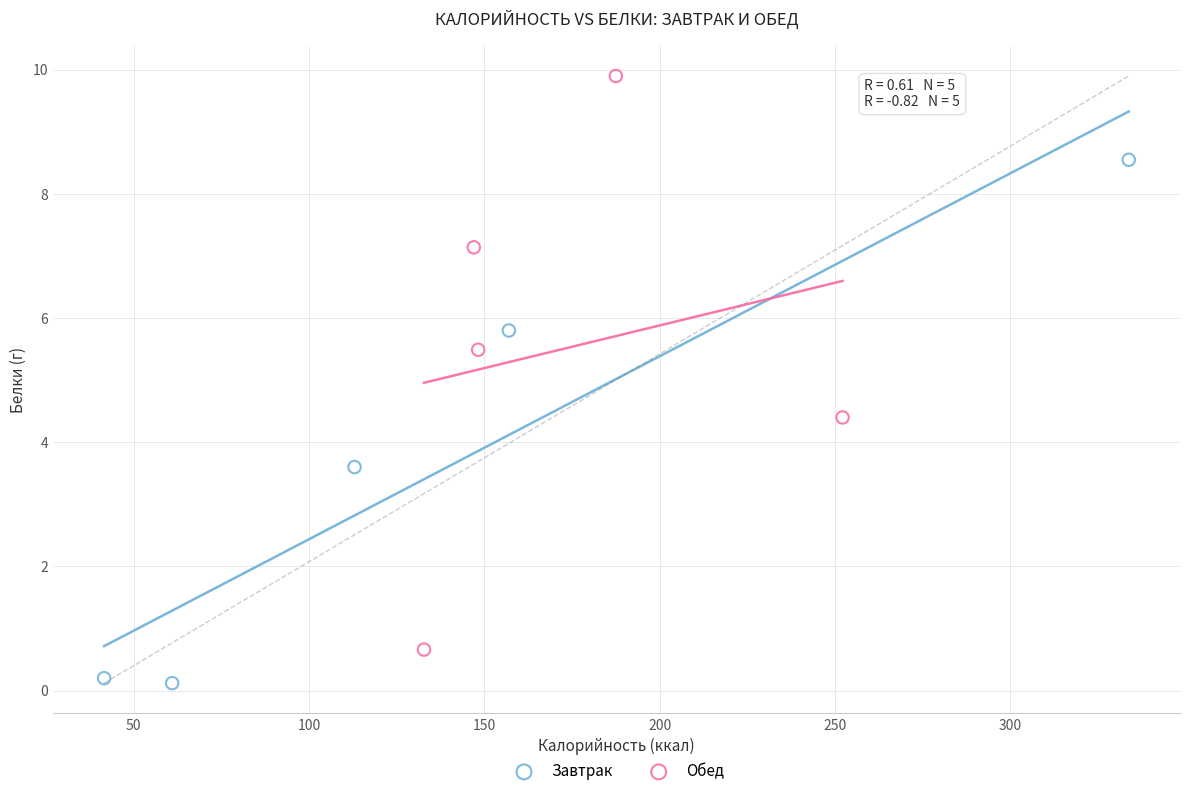

Which series has the widest spread of Y values?

Обед